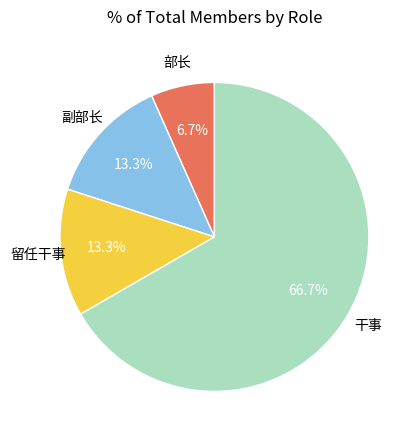

Is there any slice that represents more than half of the pie?

Yes